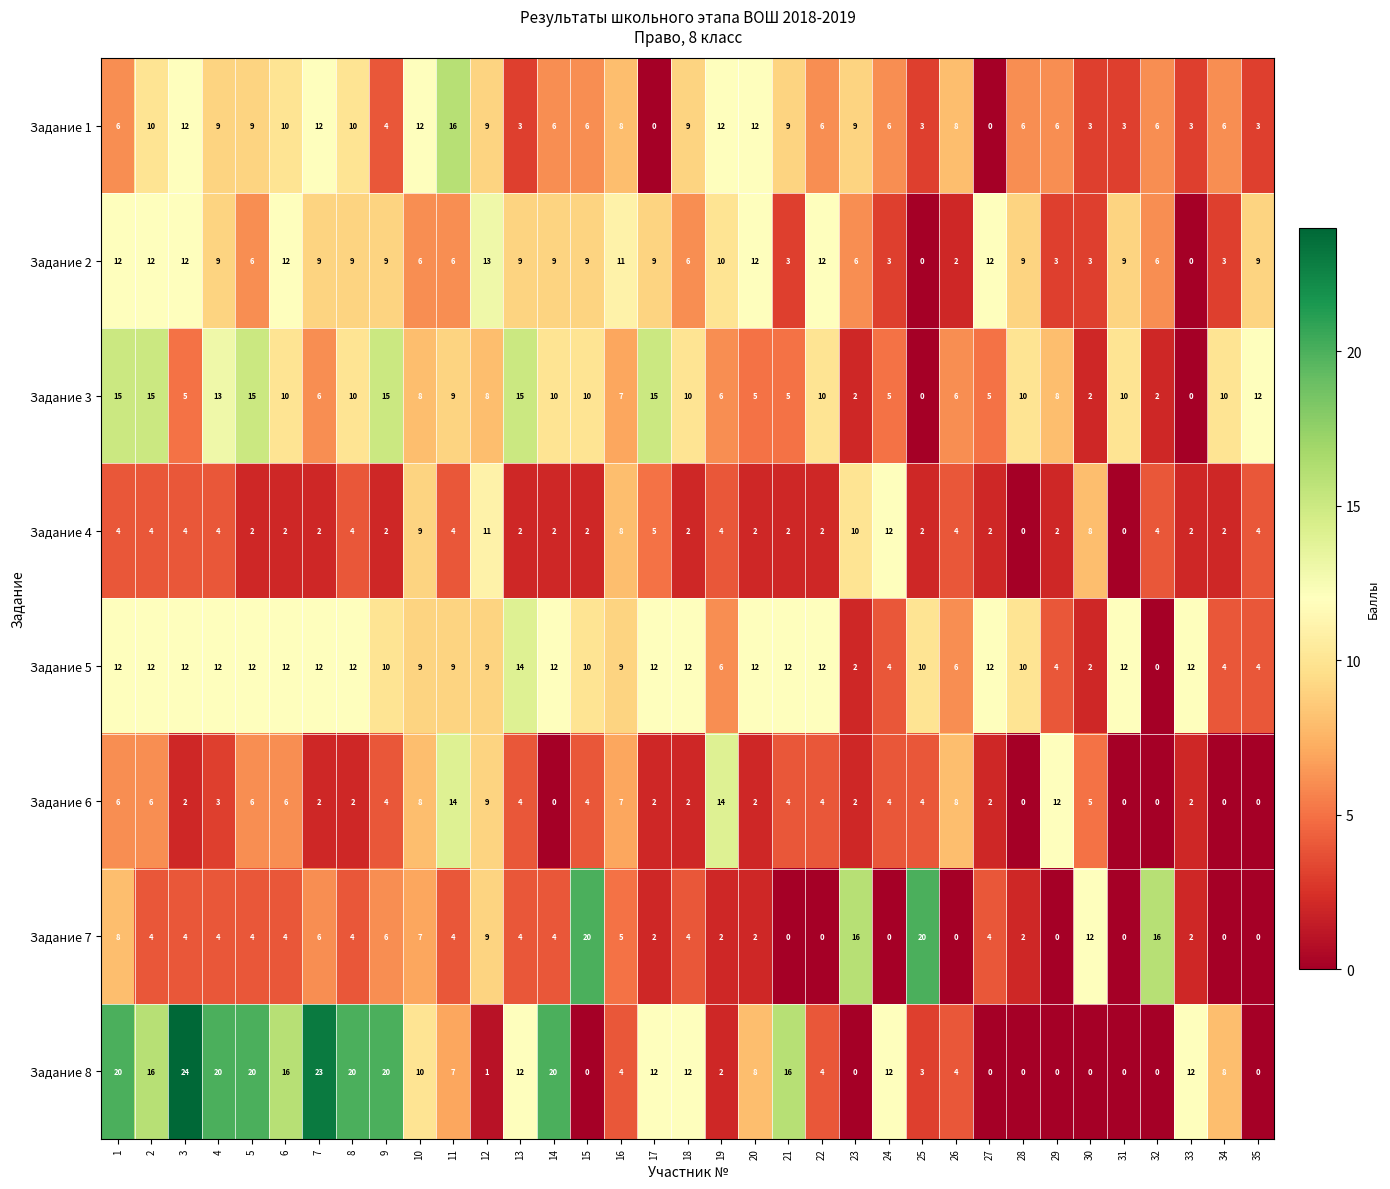

Is it true that Задание 2 equals 10 at 19?

True